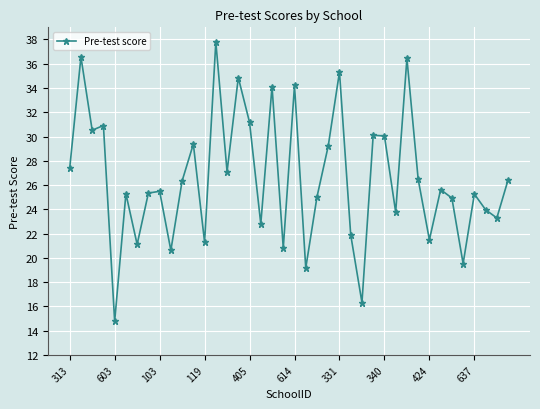

What is the value of the 11th point from the left?

26.3